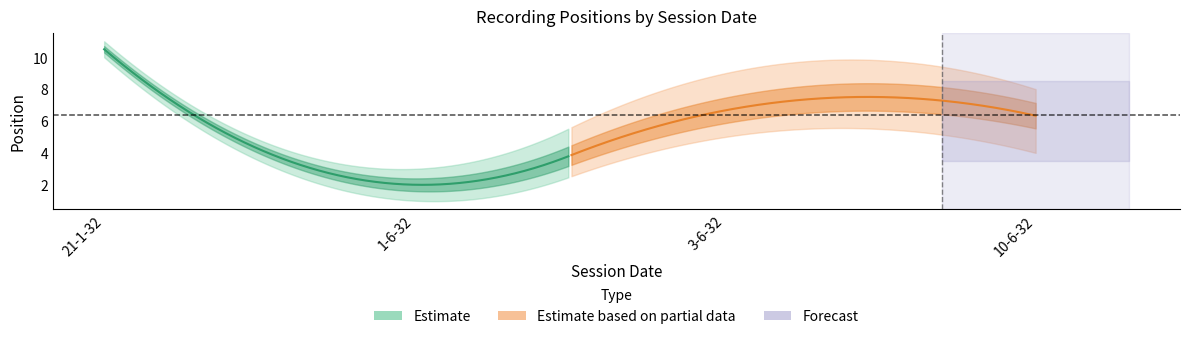

The value at 10-6-32 is 2. True or false?

False